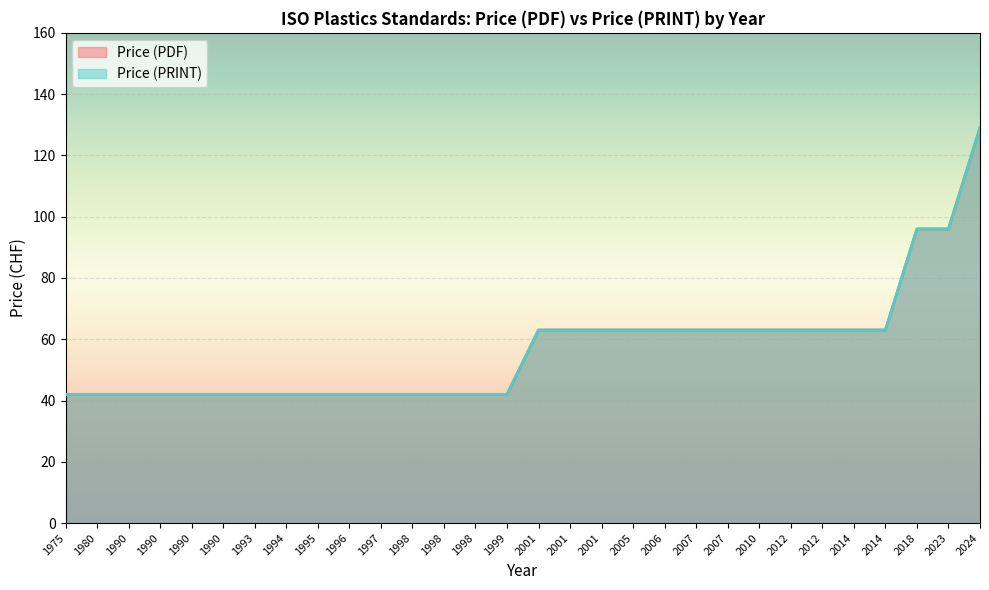

Reading right to left, extract all data points from this chart.

Price (PDF): 129	96	96	63	63	63	63	63	63	63	63	63	63	63	63	42	42	42	42	42	42	42	42	42	42	42	42	42	42	42
Price (PRINT): 129	96	96	63	63	63	63	63	63	63	63	63	63	63	63	42	42	42	42	42	42	42	42	42	42	42	42	42	42	42